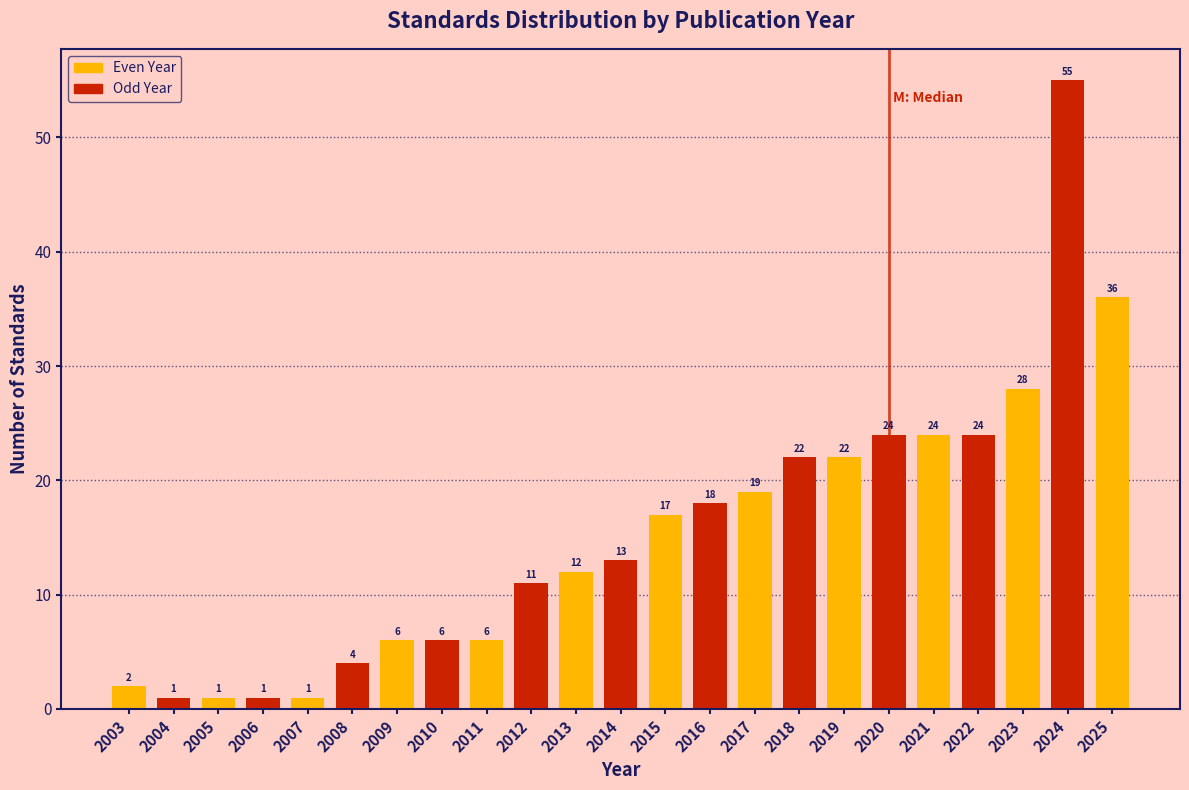

Reading left to right, what are all the values shown in this chart?

2	1	1	1	1	4	6	6	6	11	12	13	17	18	19	22	22	24	24	24	28	55	36